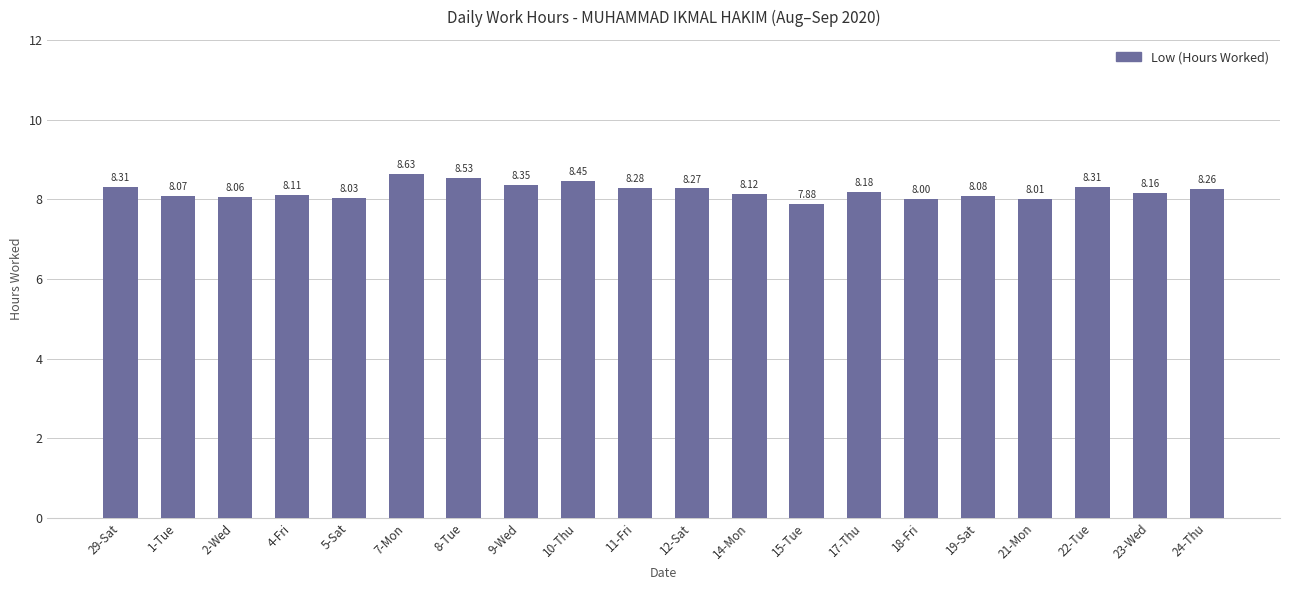

Which label corresponds to the largest value in the chart?

7-Mon